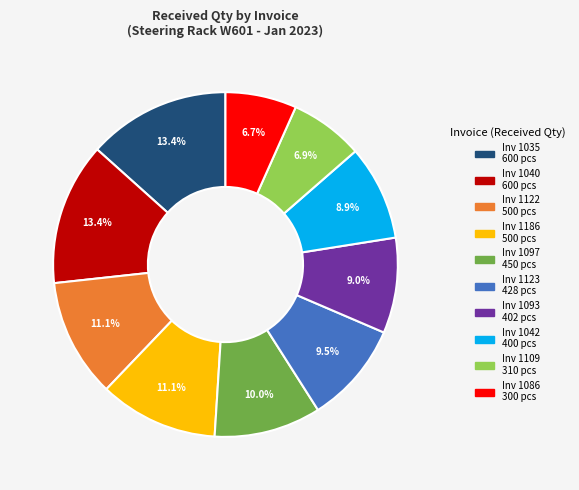

Is there any slice that represents more than half of the pie?

No